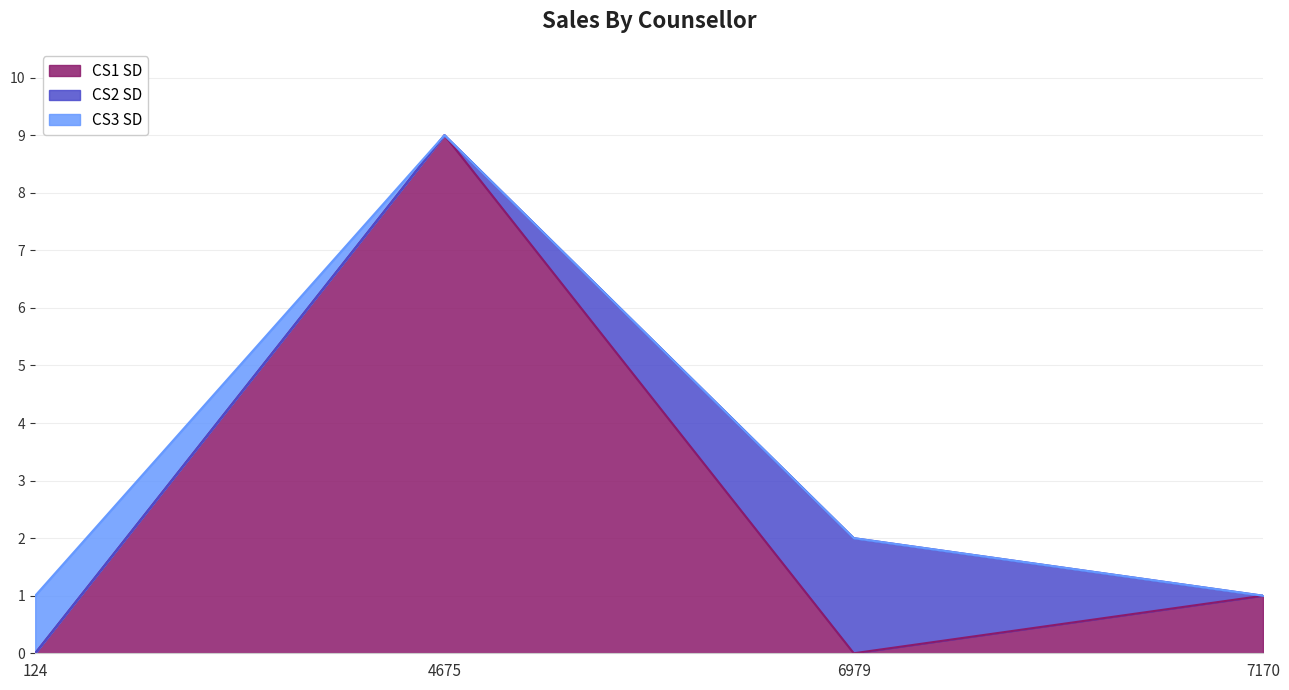

What are all the series names shown in the legend?

CS1 SD, CS2 SD, CS3 SD